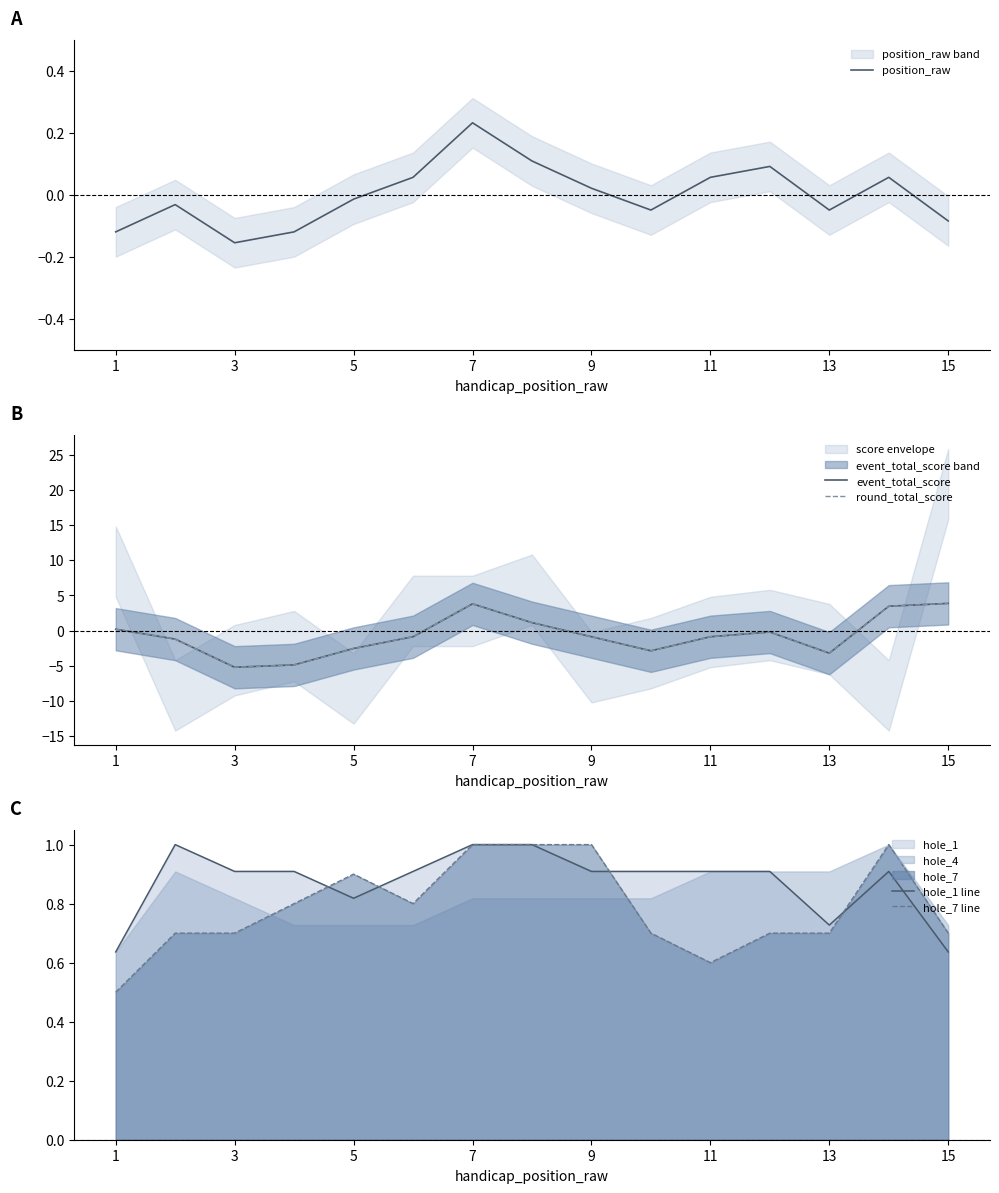

Is it true that hole_1 line equals 1.7 at 7?

False